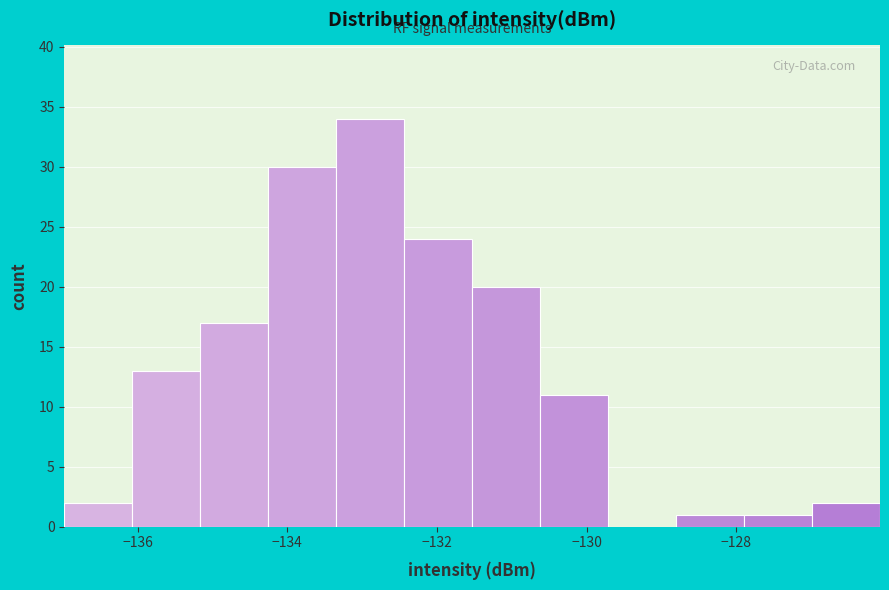

Reading left to right, list every bar in this chart as the range it spans on the x-axis followed by its height. Neither the bar edges nor the heights are printed on the chart, so give them approximately, as read against the axes.

-137.0 to -136.0: 2
-136.0 to -135.2: 13
-135.2 to -134.2: 17
-134.2 to -133.4: 30
-133.4 to -132.4: 34
-132.4 to -131.6: 24
-131.6 to -130.6: 20
-130.6 to -129.8: 11
-129.8 to -128.8: 0
-128.8 to -127.8: 1
-127.8 to -127.0: 1
-127.0 to -126.0: 2